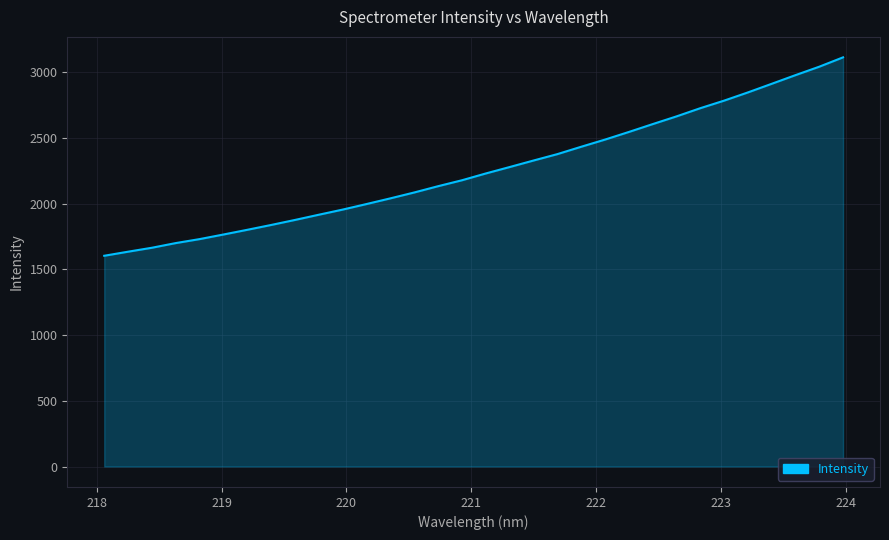

True or false: the data has more than 1 interior local peaks.

False